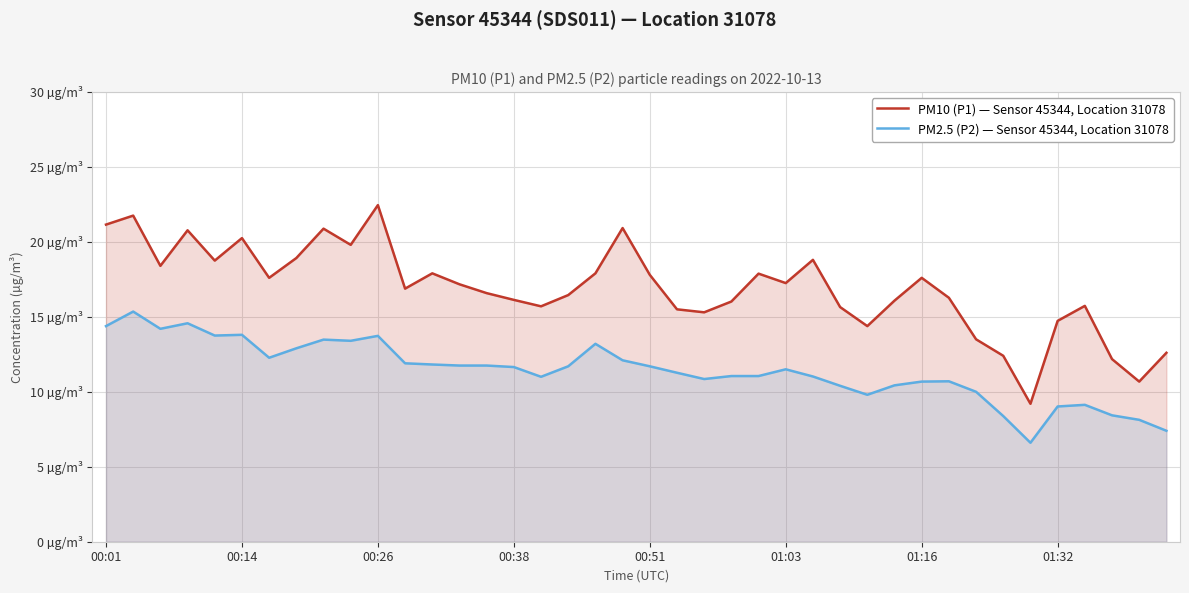

Does the chart display data point markers on the line(s)?

No